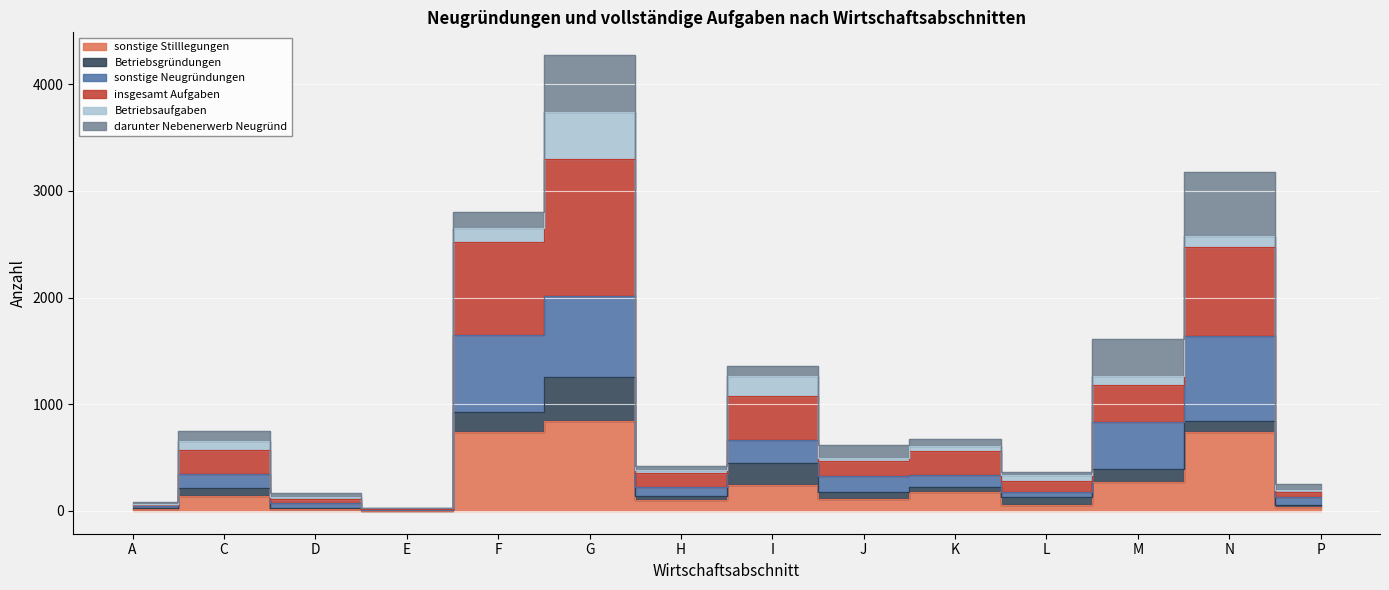

What is the label of the 4th point from the right?

L